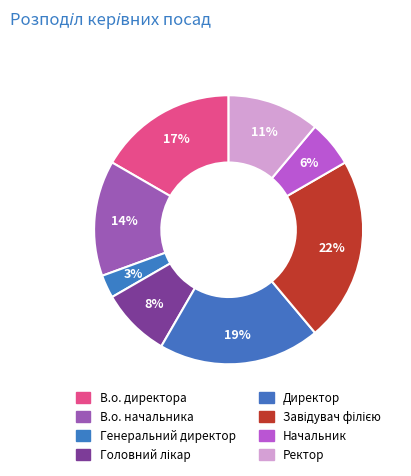

How many slices are in this pie chart?

8